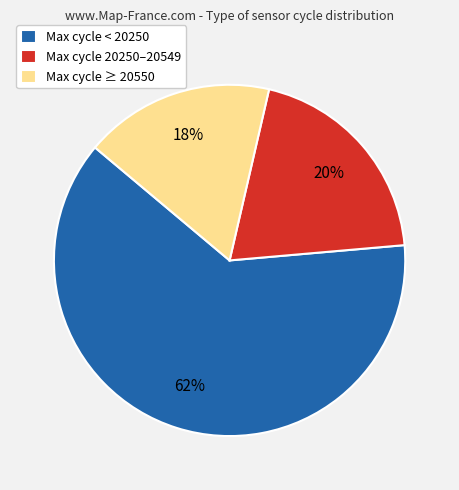

Between Max cycle 20250–20549 and Max cycle ≥ 20550, which is larger?

Max cycle 20250–20549